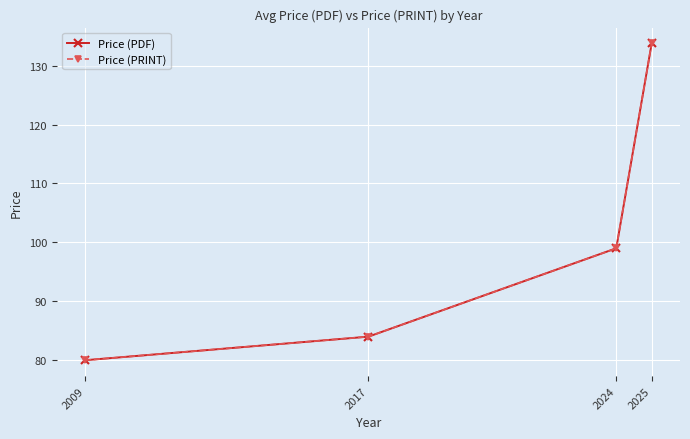

Which series has the largest range (max minus min)?

Price (PDF)